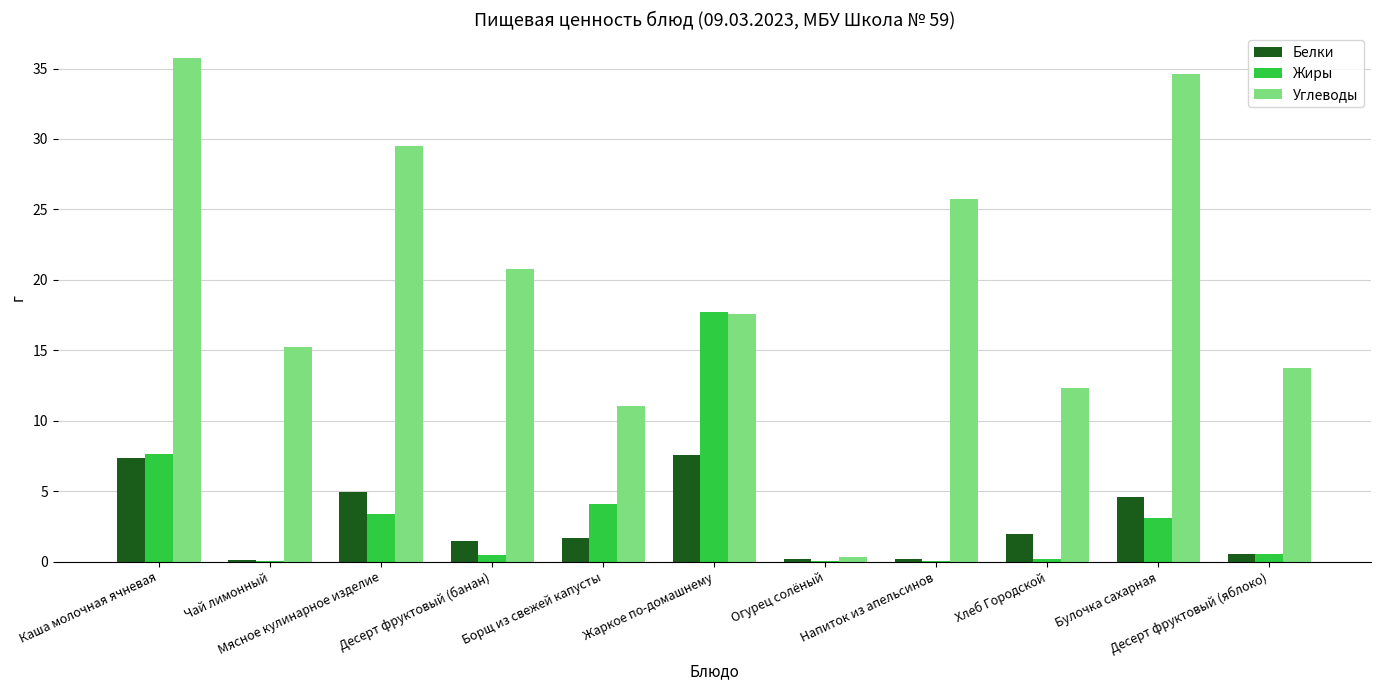

The Жиры series shows 5.0 at Мясное кулинарное изделие. True or false?

False